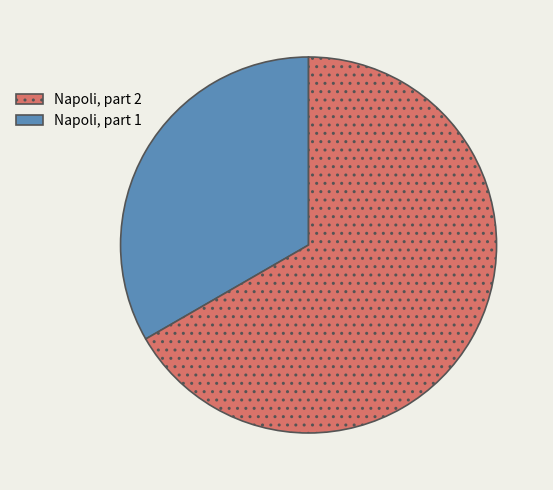

Does any single category account for the majority?

Yes